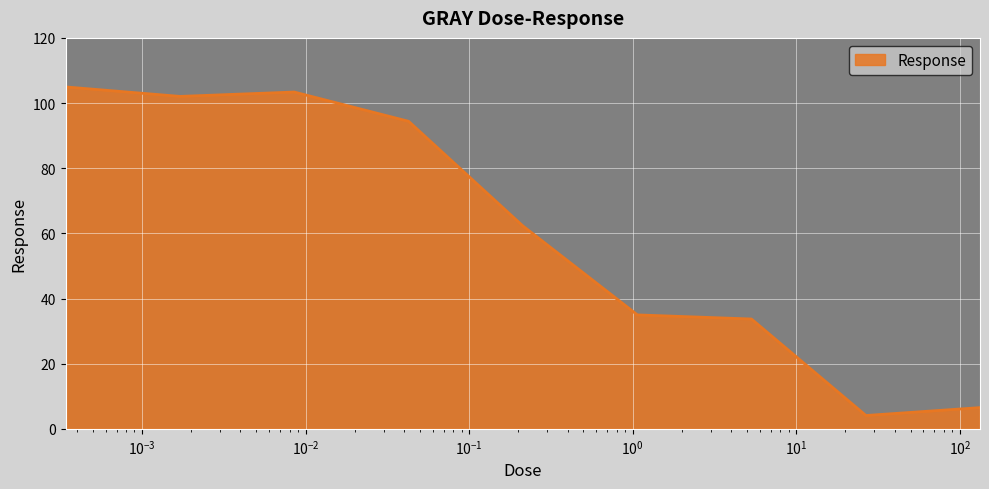

Does the chart display data point markers on the line(s)?

No